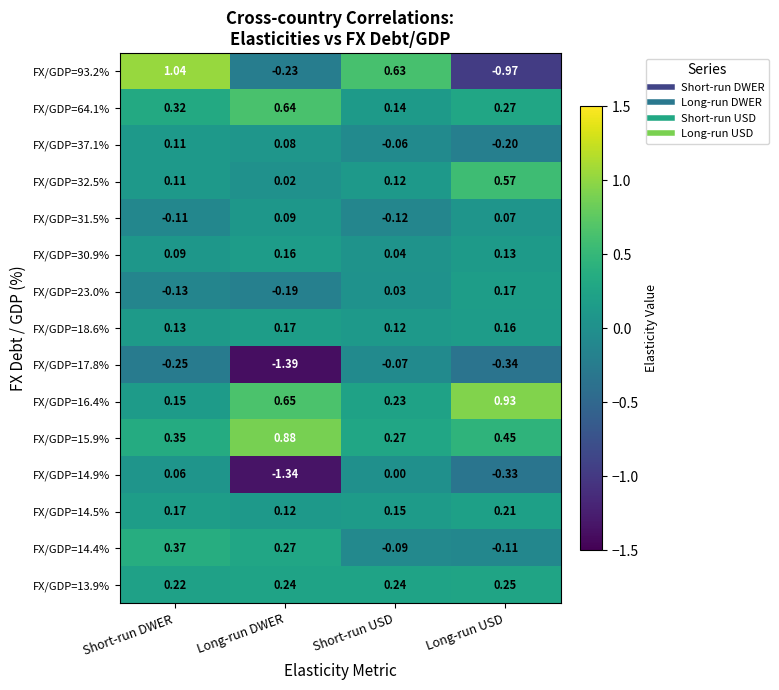

Where is FX/GDP=32.5% nearest to the value 0?

Long-run DWER